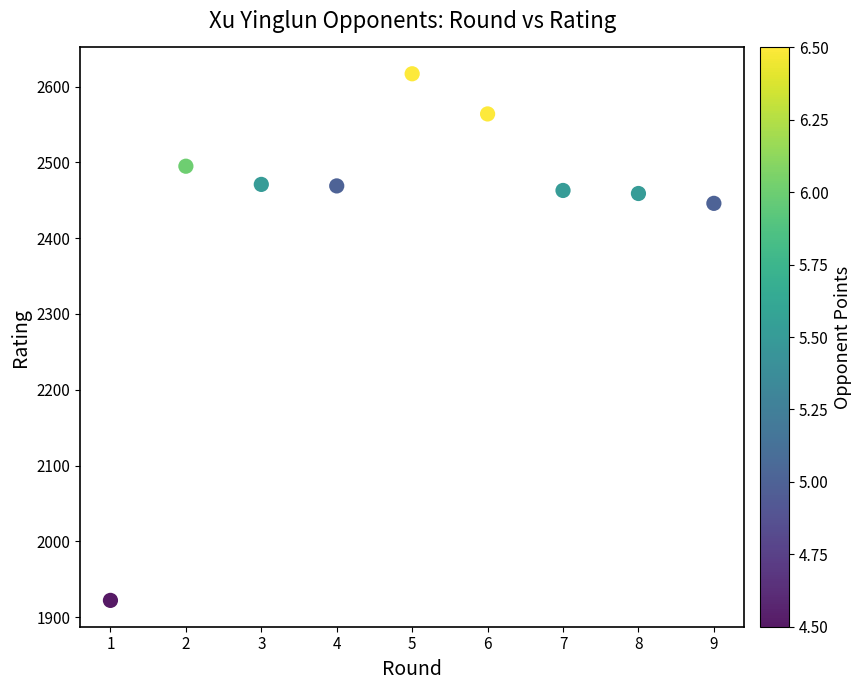

What is the average Y value?

2434